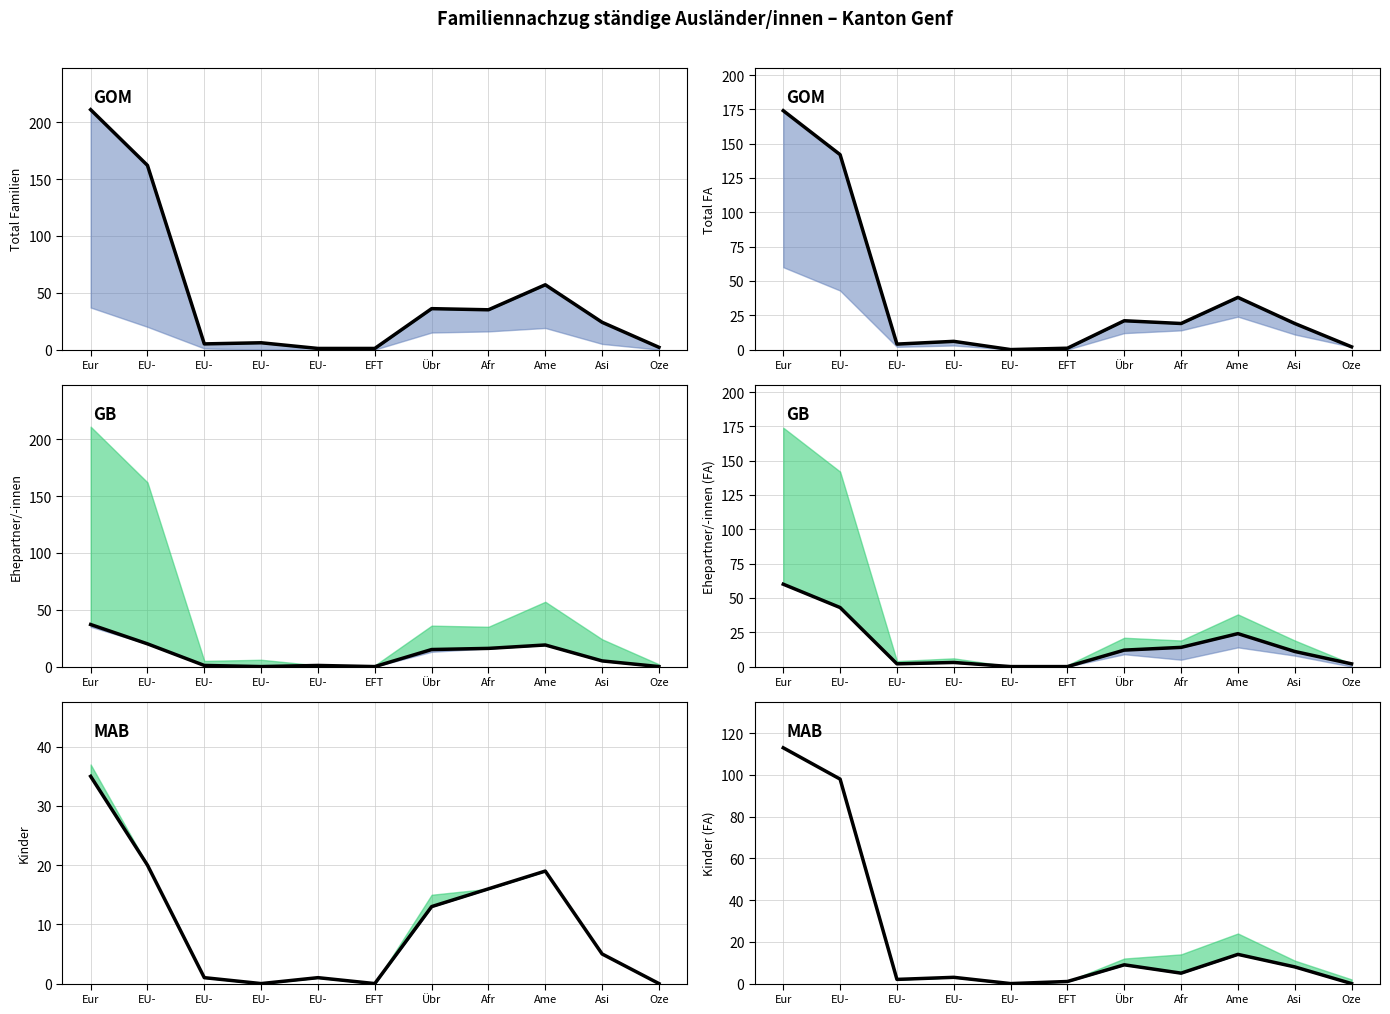

What is the label of the 11th point from the left?

Oze